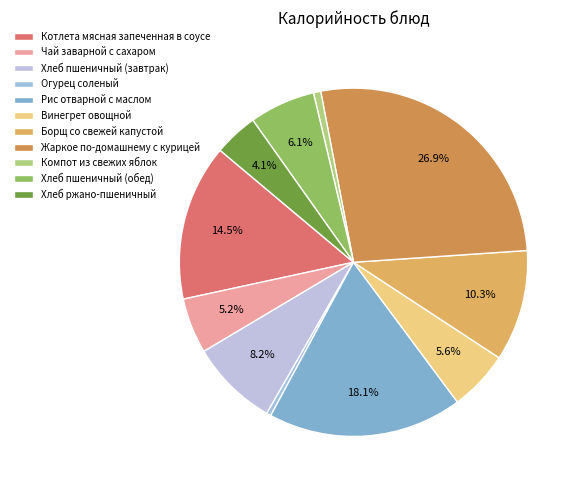

Is it true that Огурец соленый is 0% of the pie?

True